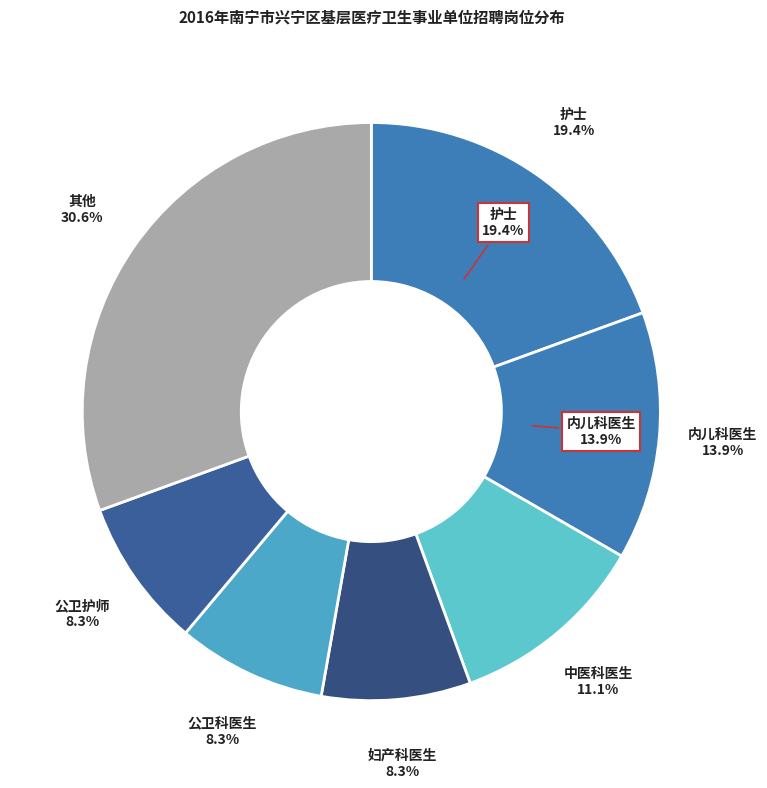

Is it true that 公卫科医生 is 22% of the pie?

False